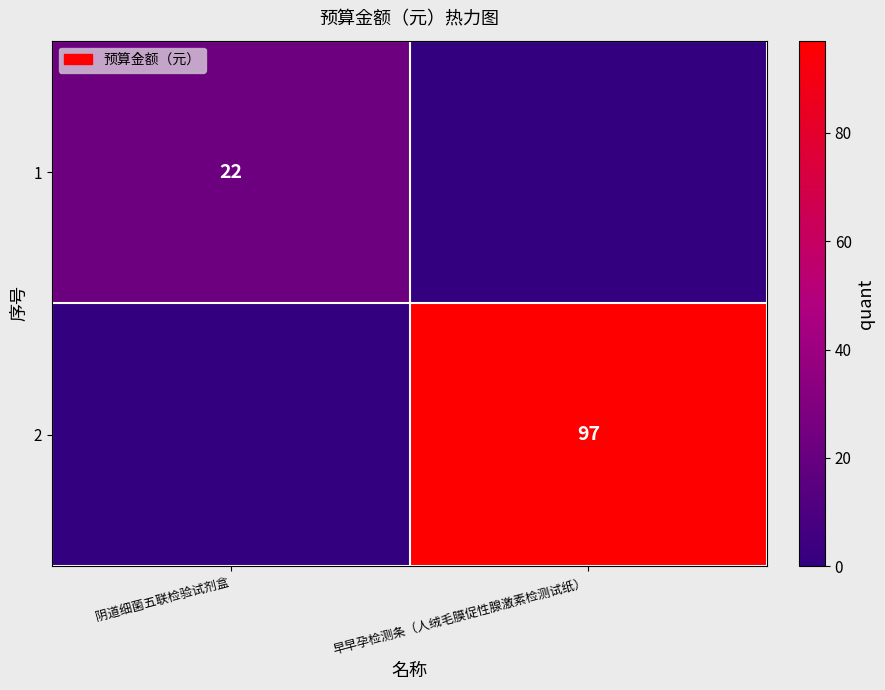

True or false: 1 has a value of 22 at 阴道细菌五联检验试剂盒.

True